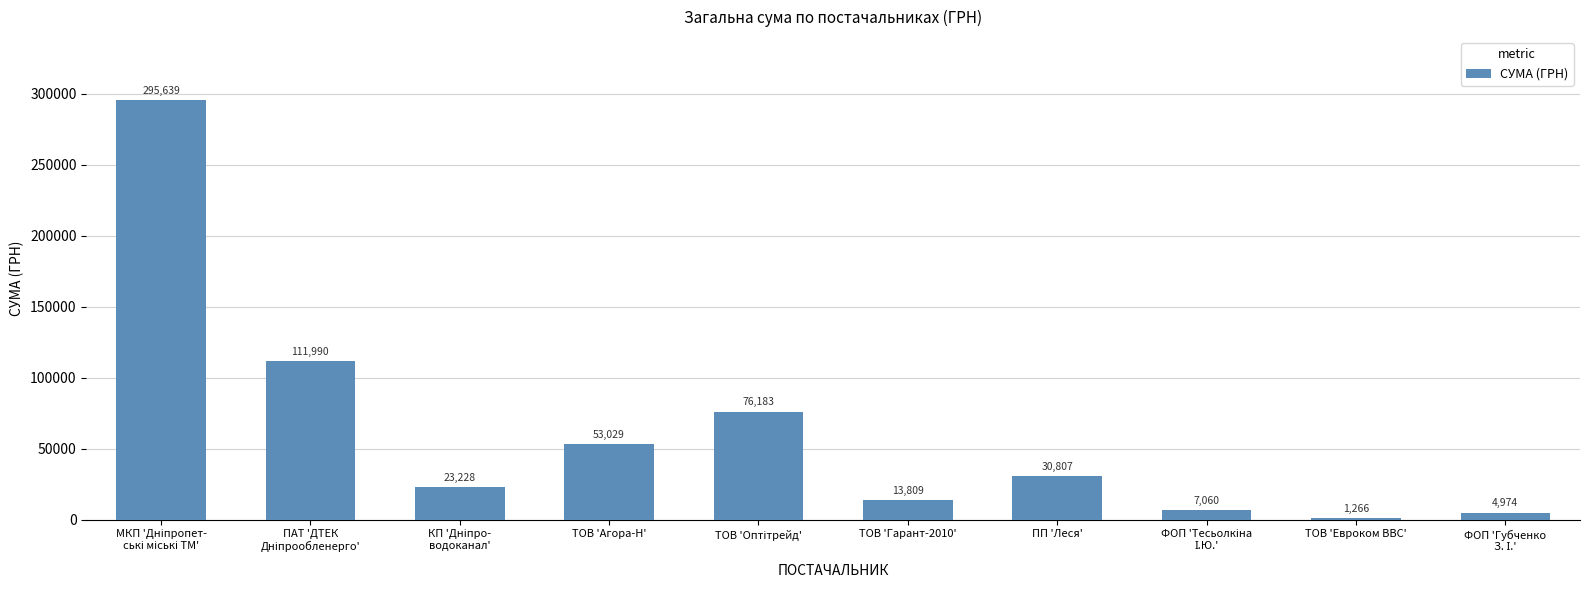

True or false: the data shows 1266.3 at ТОВ 'Евроком ВВС'.

True